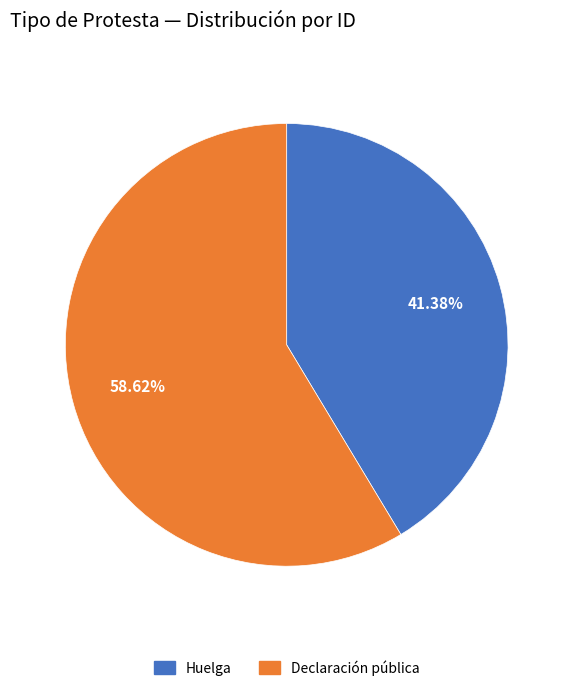

To the nearest percent, what portion does Declaración pública represent?

59%